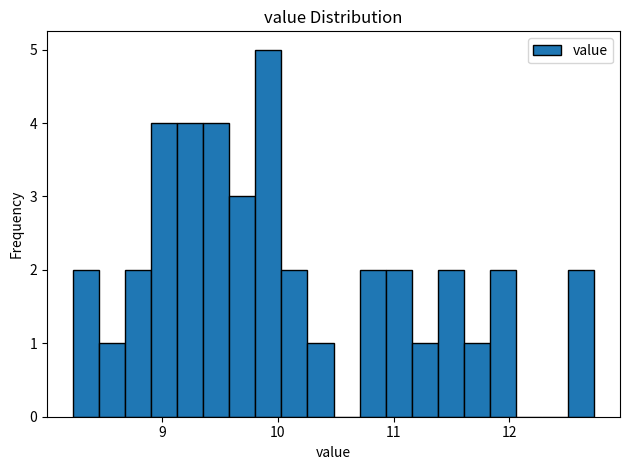

Around what value on the x-axis is the tallest bar? Give the approximate position of its centre, as read against the axis.

9.9